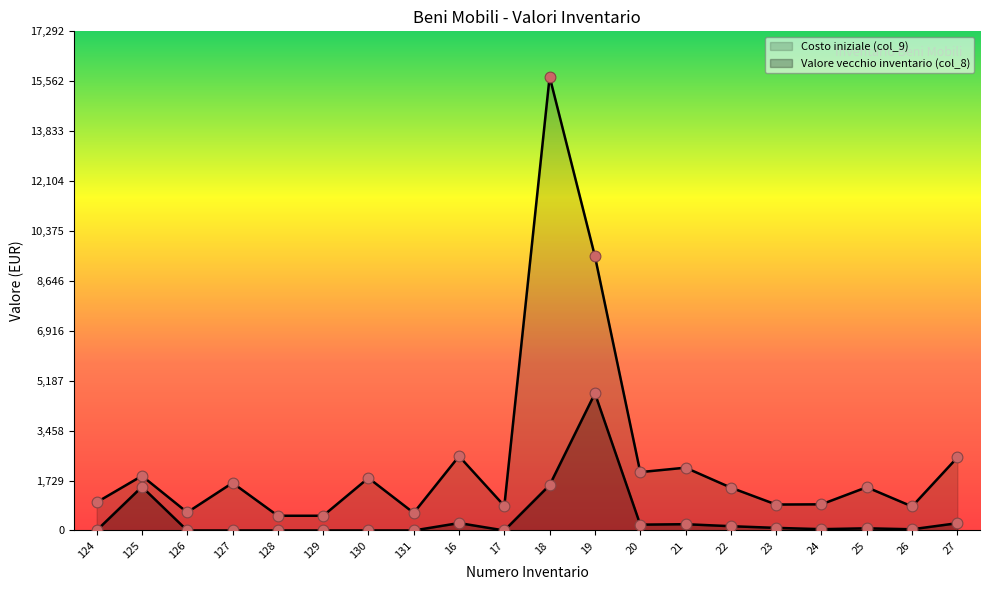

Which series reaches the minimum Y coordinate?

Valore vecchio inventario (col_8)